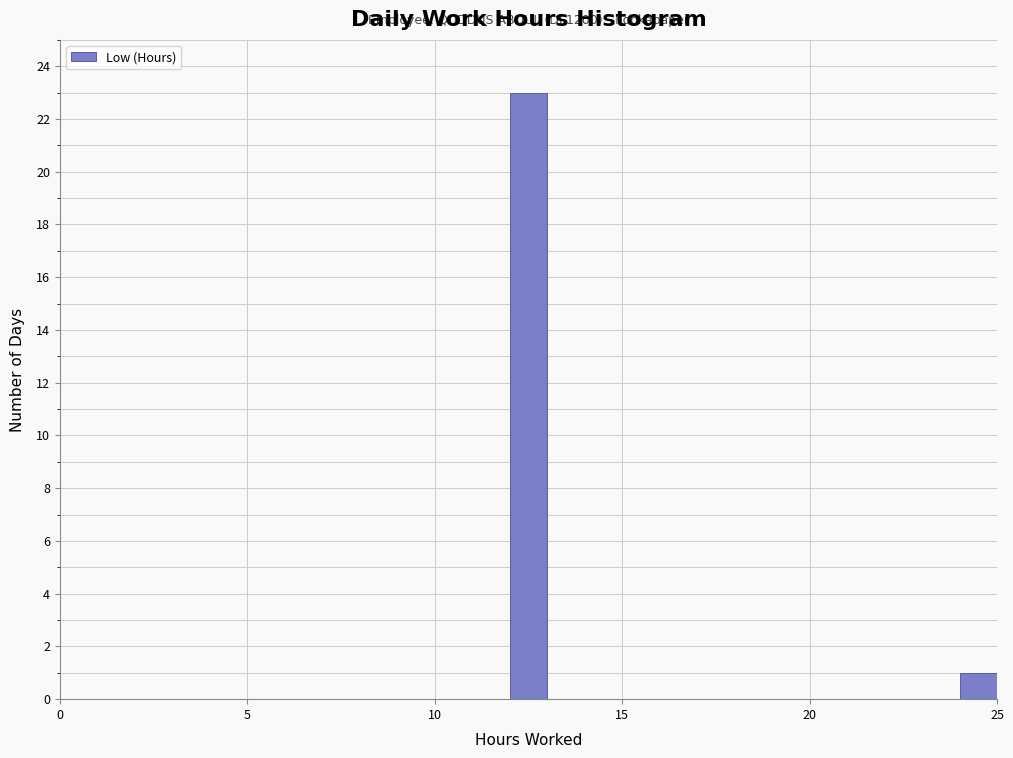

Around what value on the x-axis is the tallest bar? Give the approximate position of its centre, as read against the axis.

12.5